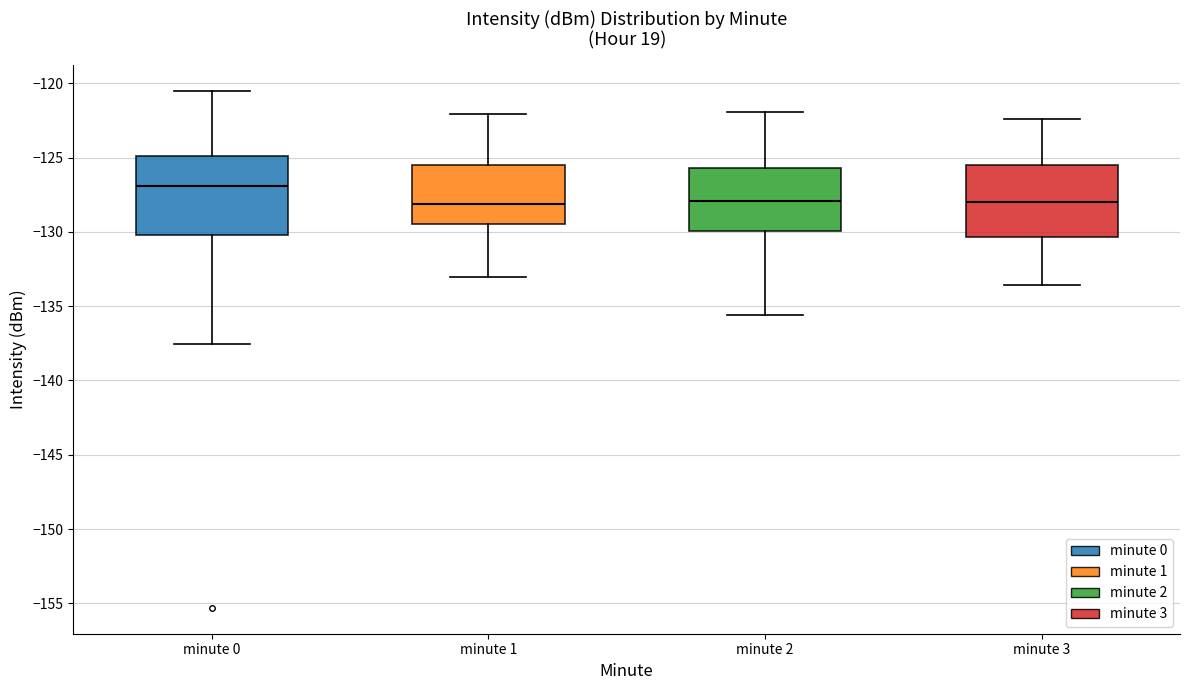

Reading left to right, transcribe this box plot: for each box, give where its median line is, the range the box spans, and where its two whiskers end, as read against the y-axis. The values are not printed on the chart, so give them approximately, as read against the axis.

minute 0: median -127.0, box -130.0 to -125.0, whiskers -137.5 to -120.5
minute 1: median -128.0, box -129.5 to -125.5, whiskers -133.0 to -122.0
minute 2: median -128.0, box -130.0 to -125.5, whiskers -135.5 to -122.0
minute 3: median -128.0, box -130.5 to -125.5, whiskers -133.5 to -122.5